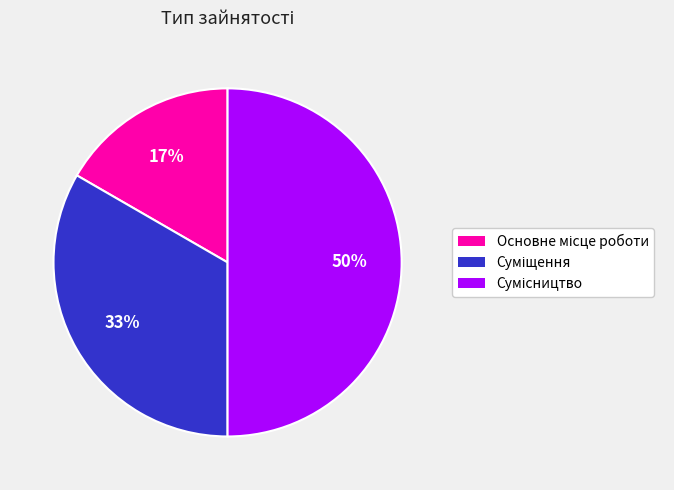

To the nearest percent, what is the difference between the largest and smallest slice percentages?

33%